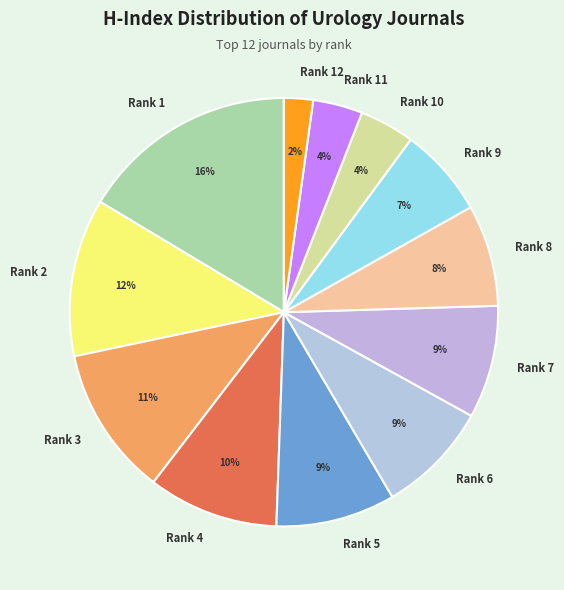

Is the sum of Rank 10 and Rank 2 greater than half?

No